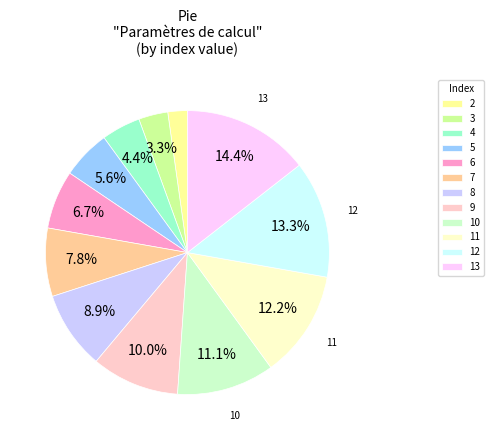

What percentage is NOT represented by 5?

94.4%